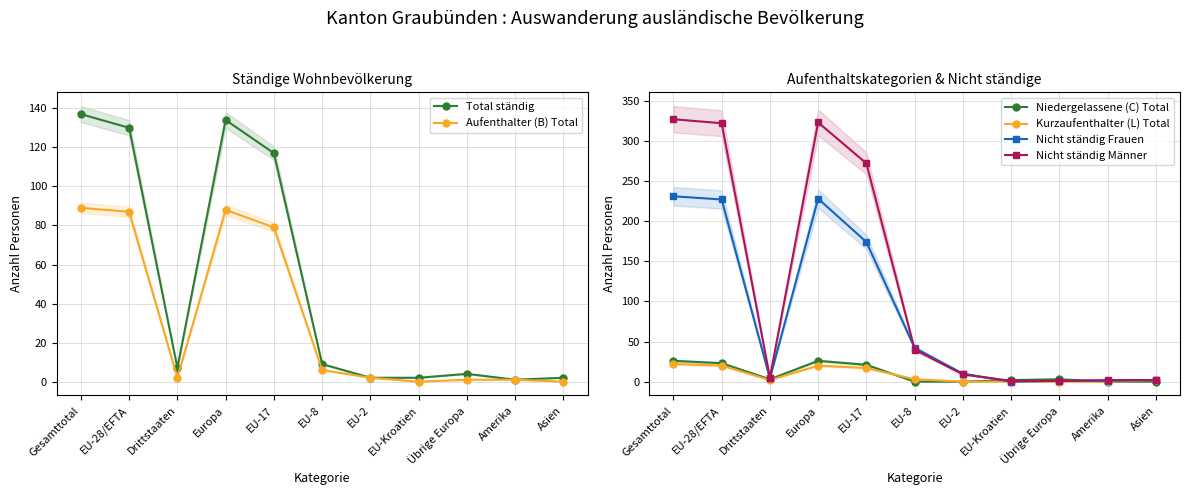

Where is the first local minimum for Nicht ständig Frauen?

Drittstaaten